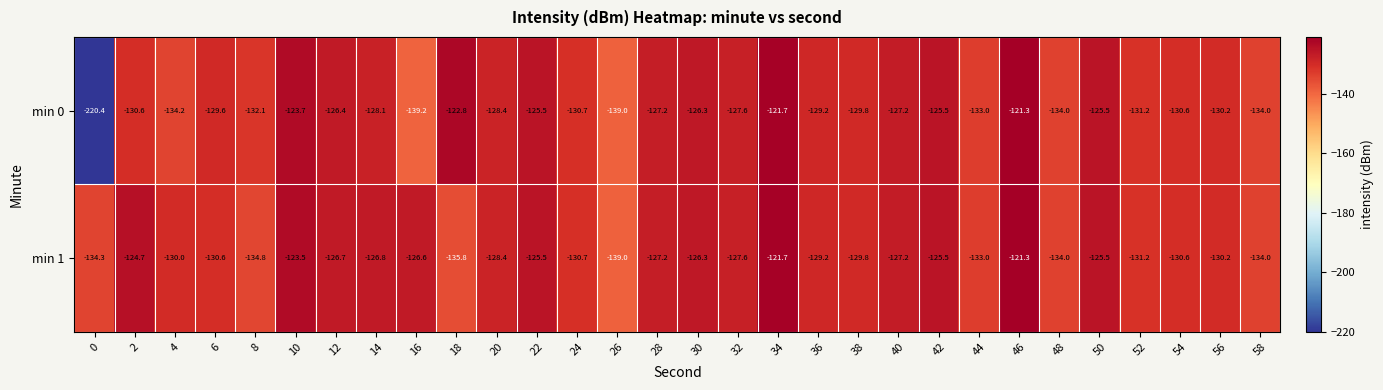

Where does the min 0 series first go above -129?

10